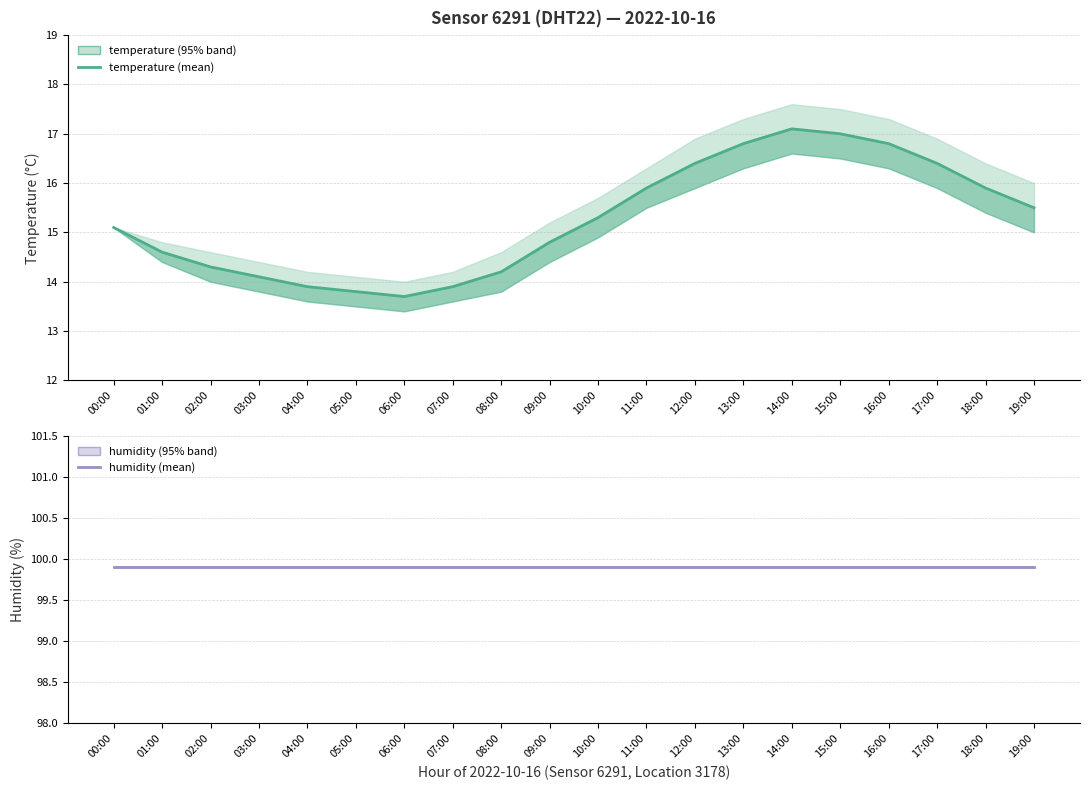

The humidity (mean) series shows 61.1 at 00:00. True or false?

False